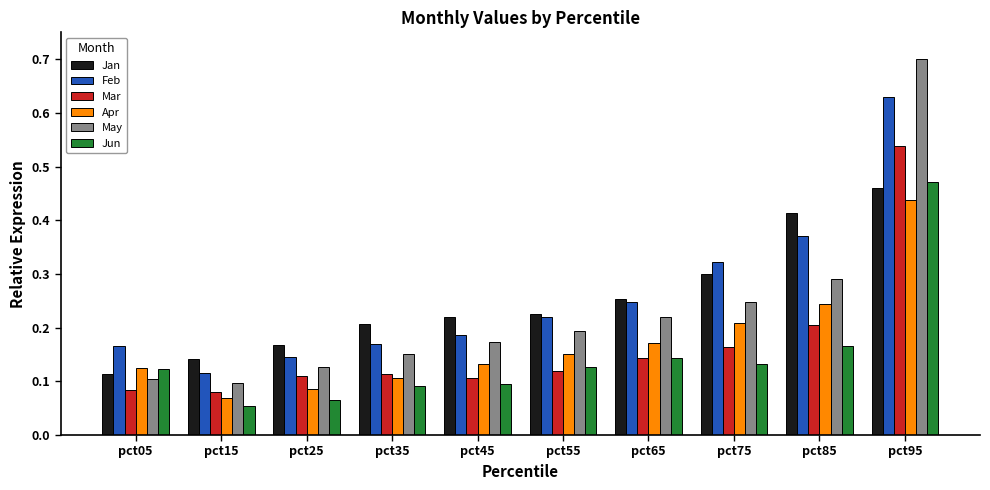

Count the Apr values in the range 0 to 1.

10